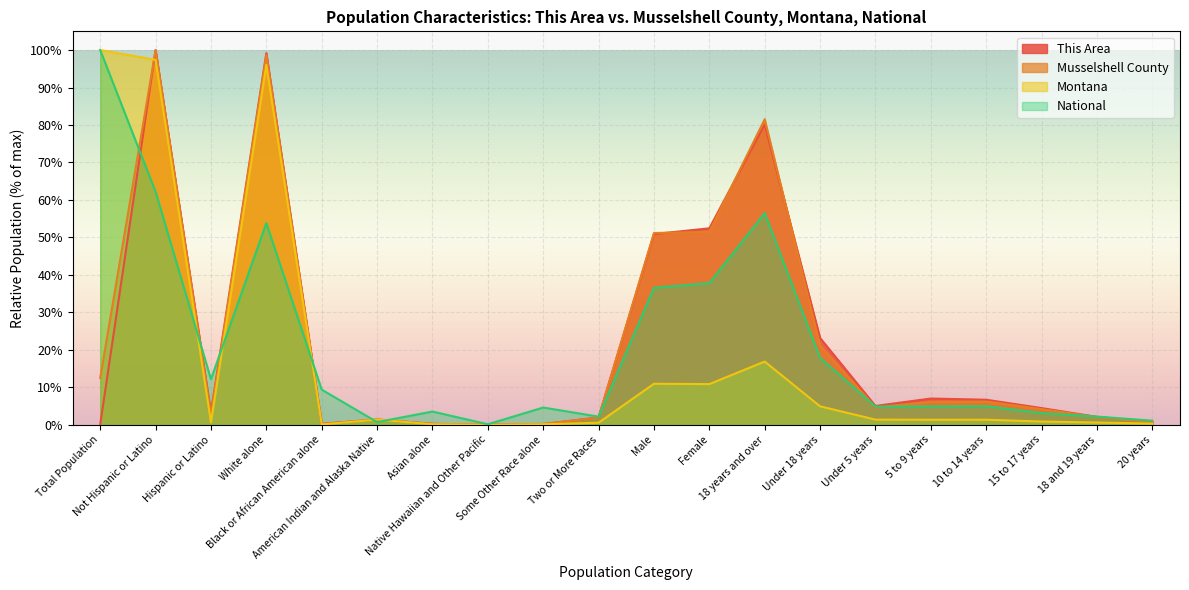

Between which two adjacent categories do This Area and Montana first intersect?

Total Population and Not Hispanic or Latino